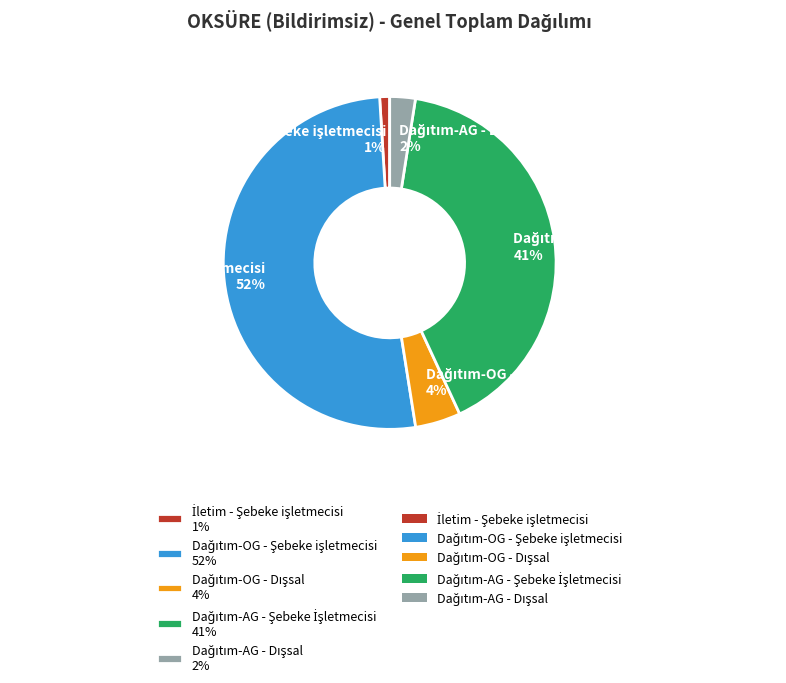

Is there a majority slice in this chart?

Yes